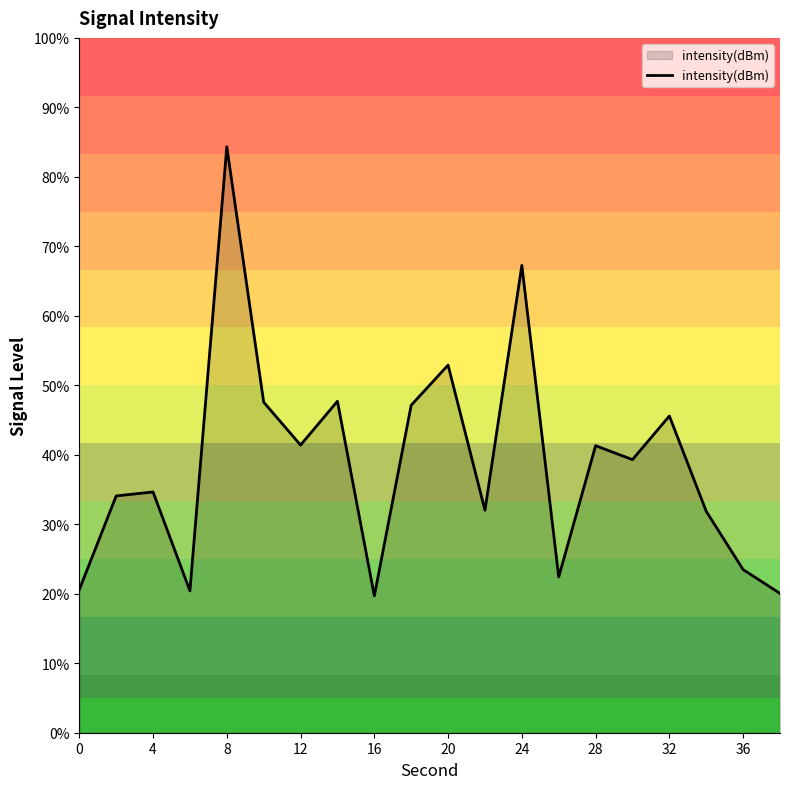

What is the difference between the second highest and second lowest values?

47.2